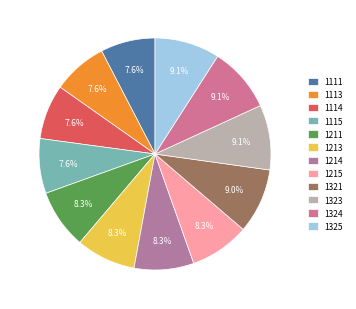

Count the number of slices in the pie.

12